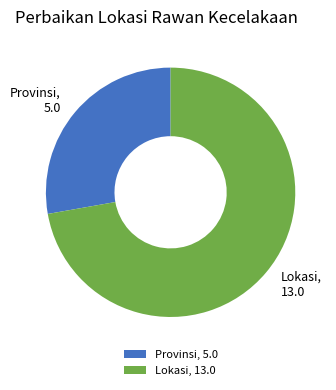

Is Lokasi, 13.0 the majority of the pie?

Yes